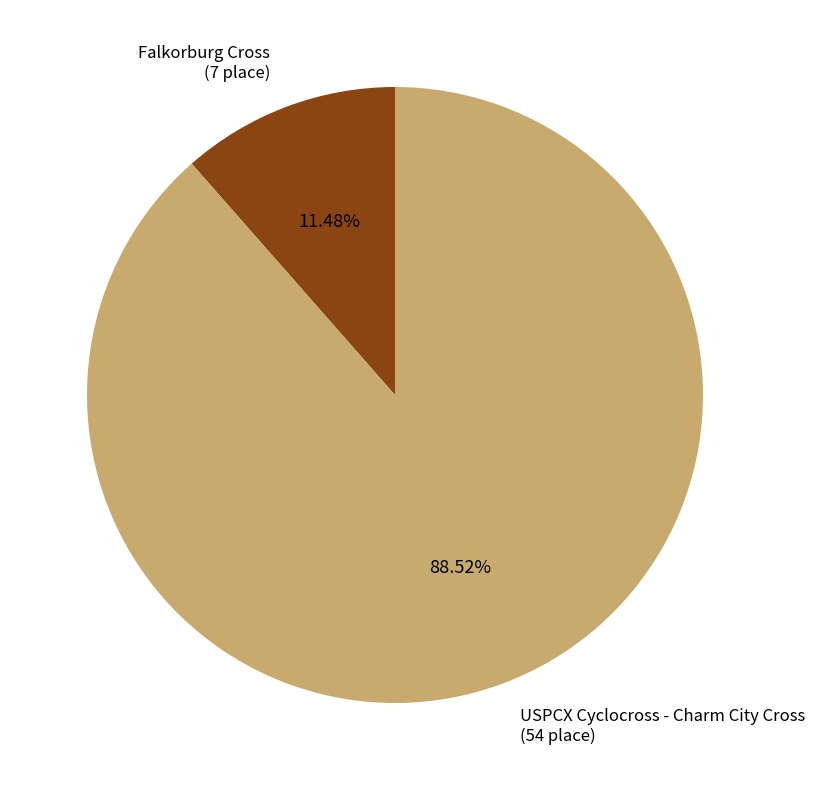

To the nearest percent, what is the combined percentage of USPCX Cyclocross - Charm City Cross and Falkorburg Cross?

100%